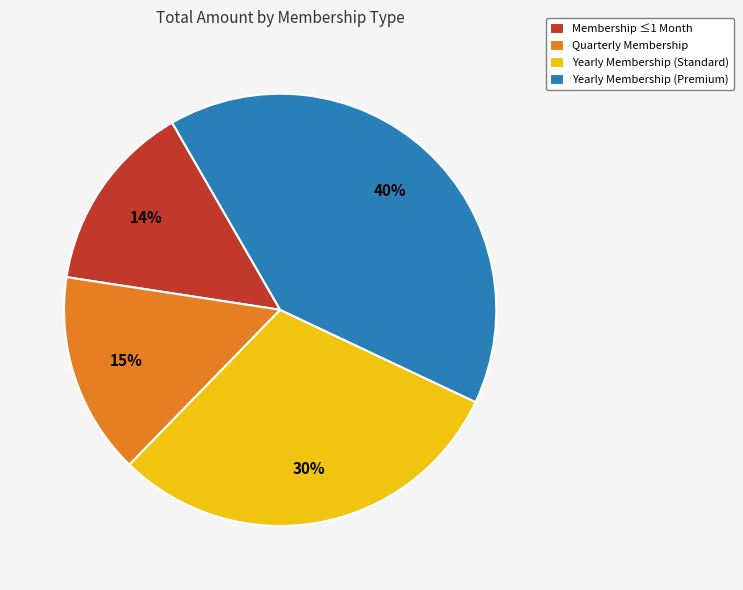

Rank the categories by value from lowest to highest.

Membership ≤1 Month, Quarterly Membership, Yearly Membership (Standard), Yearly Membership (Premium)